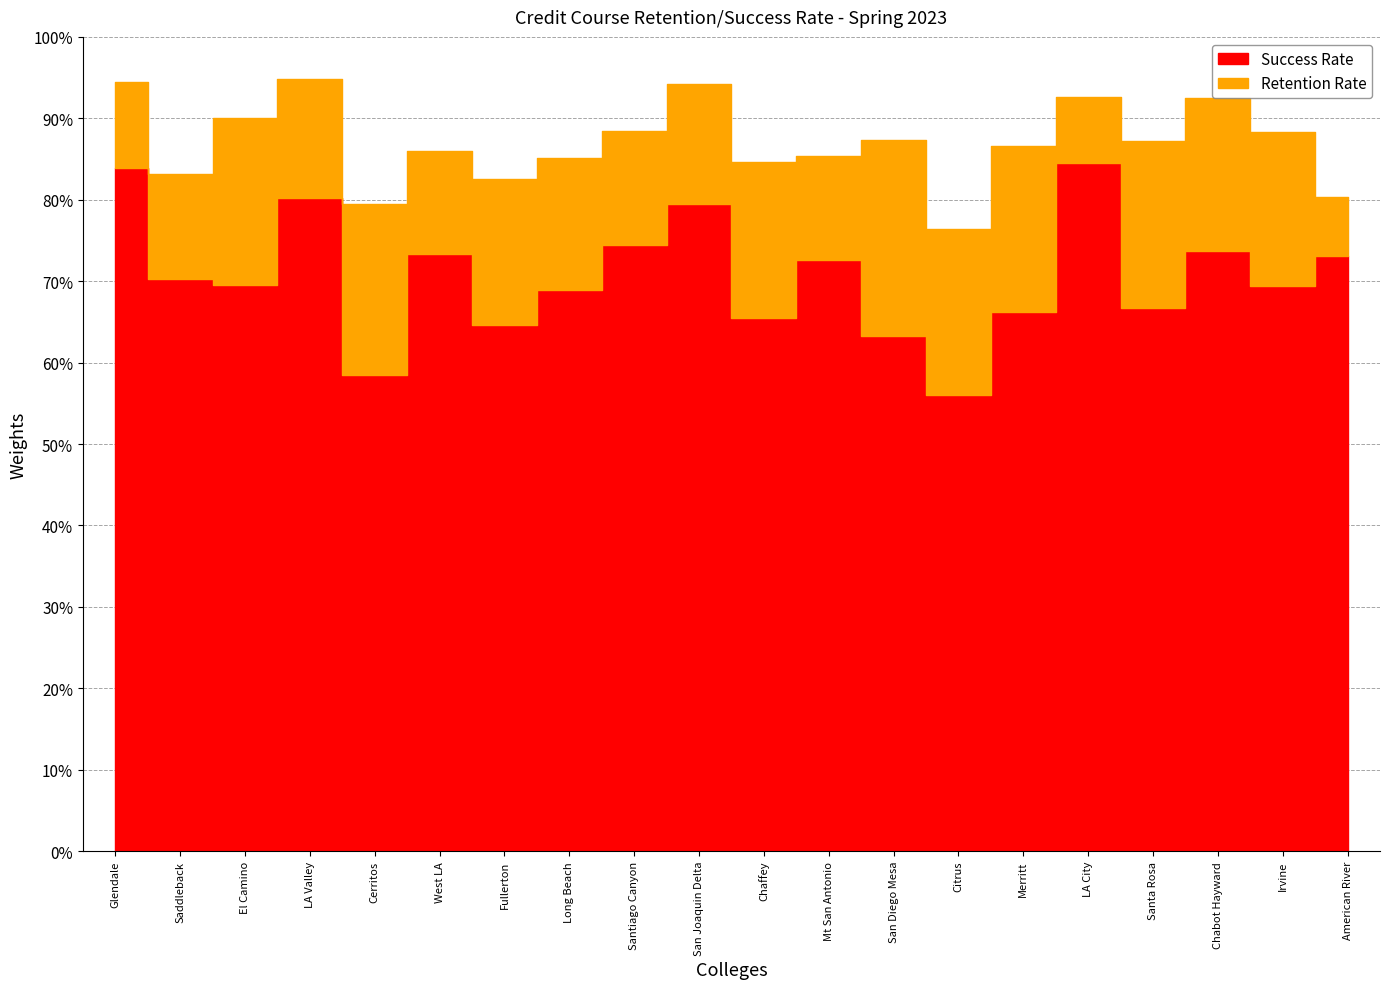

Which series has the largest range (max minus min)?

Success Rate